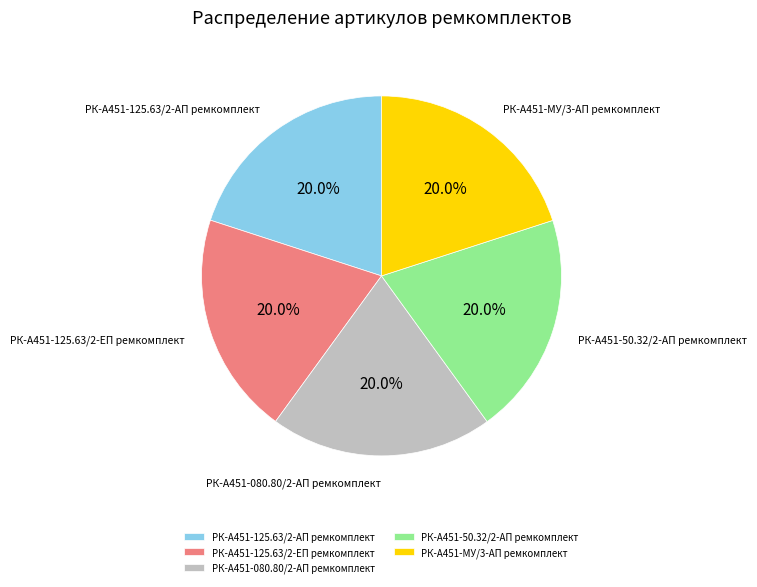

What is the ratio of the value at РК-А451-125.63/2-АП ремкомплект to the value at РК-А451-50.32/2-АП ремкомплект?

1.0